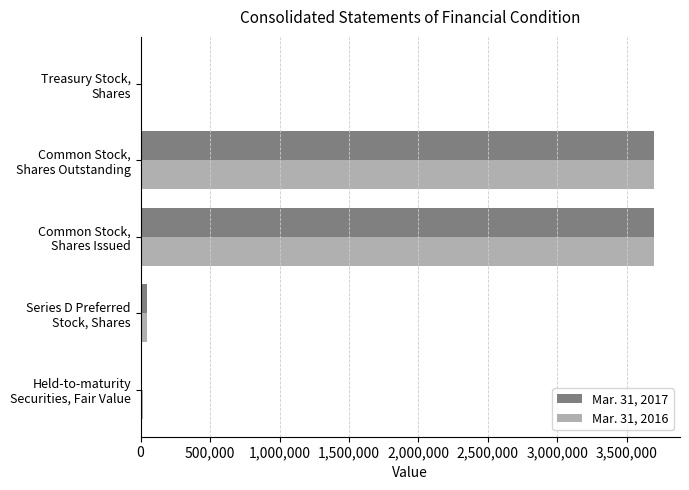

What is the greatest value displayed?

3698031